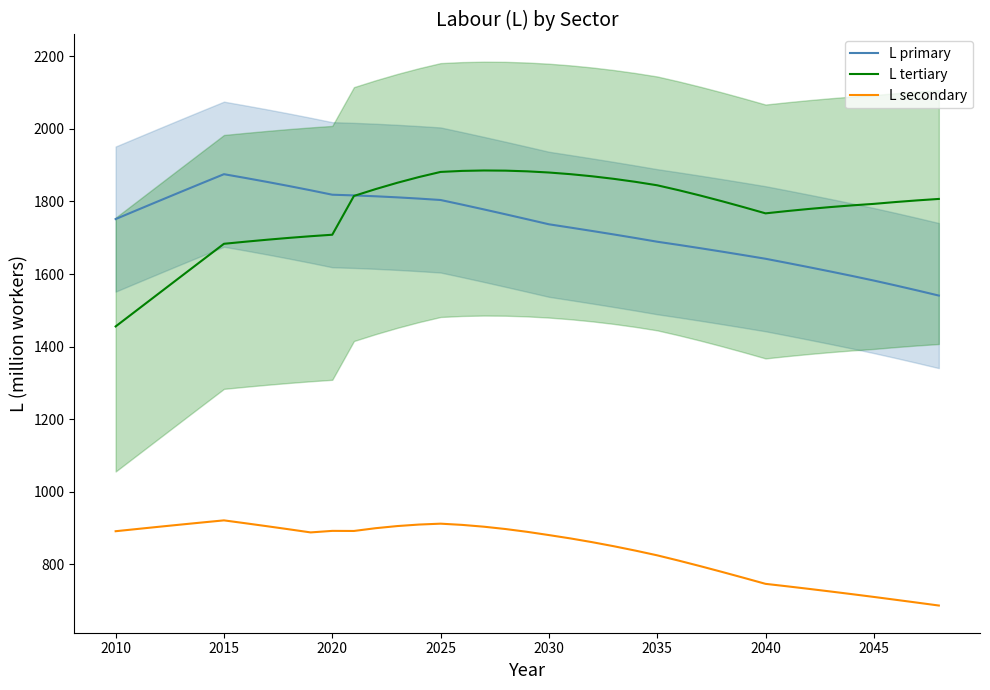

The L primary series shows 1642.1 at 2040. True or false?

True